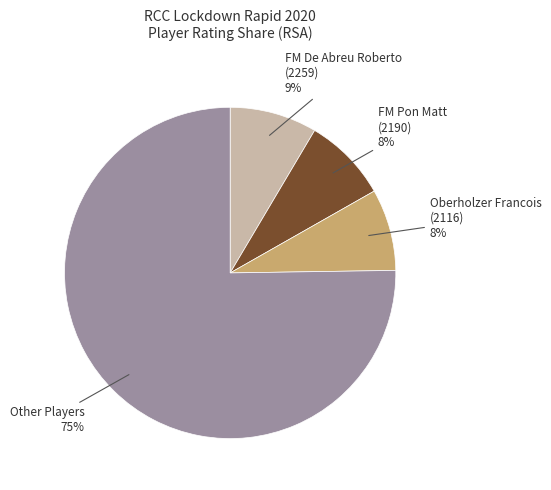

The FM De Abreu Roberto (2259) slice represents 1% of the pie. True or false?

False